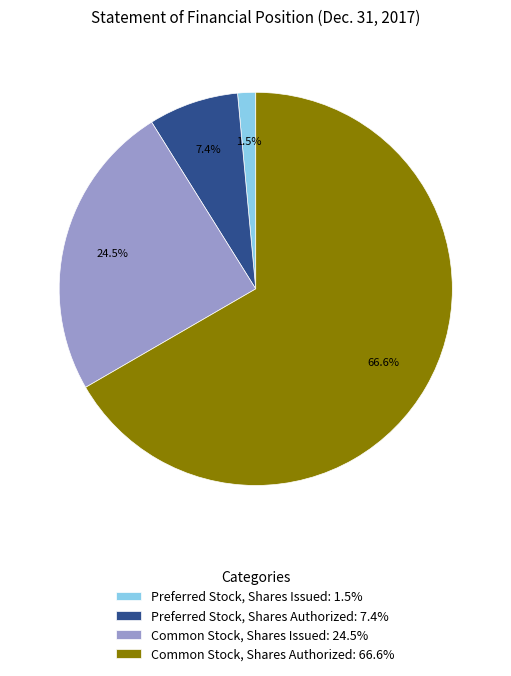

What is the ratio of the value at Common Stock, Shares Authorized to the value at Common Stock, Shares Issued?

2.7